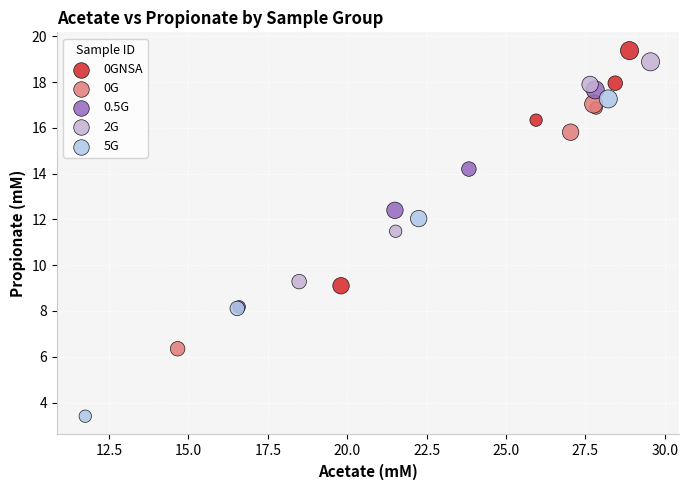

What are all the series names shown in the legend?

0GNSA, 0G, 0.5G, 2G, 5G